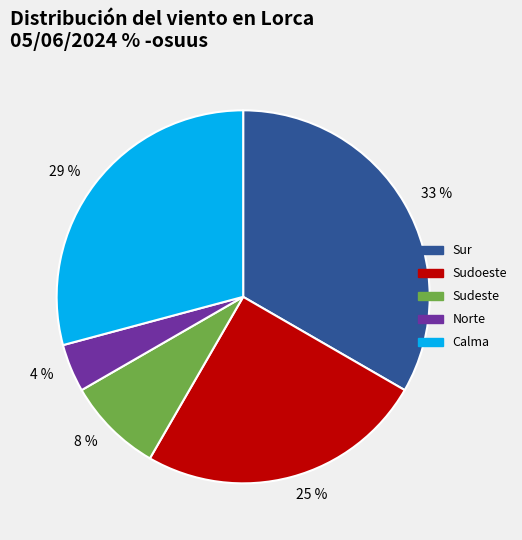

What is the largest slice in the pie chart?

33 %